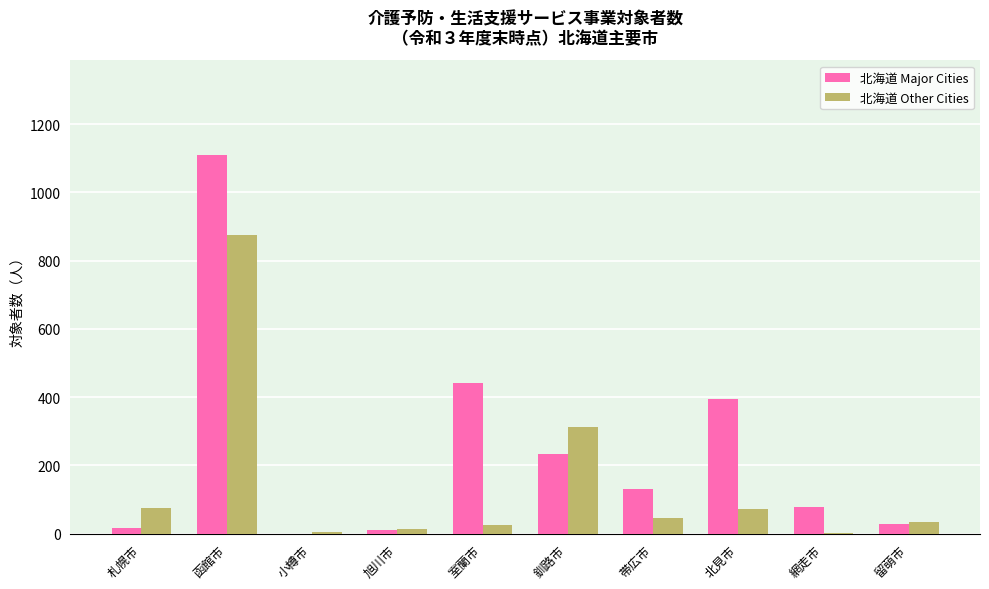

The 北海道 Other Cities series shows 291 at 函館市. True or false?

False